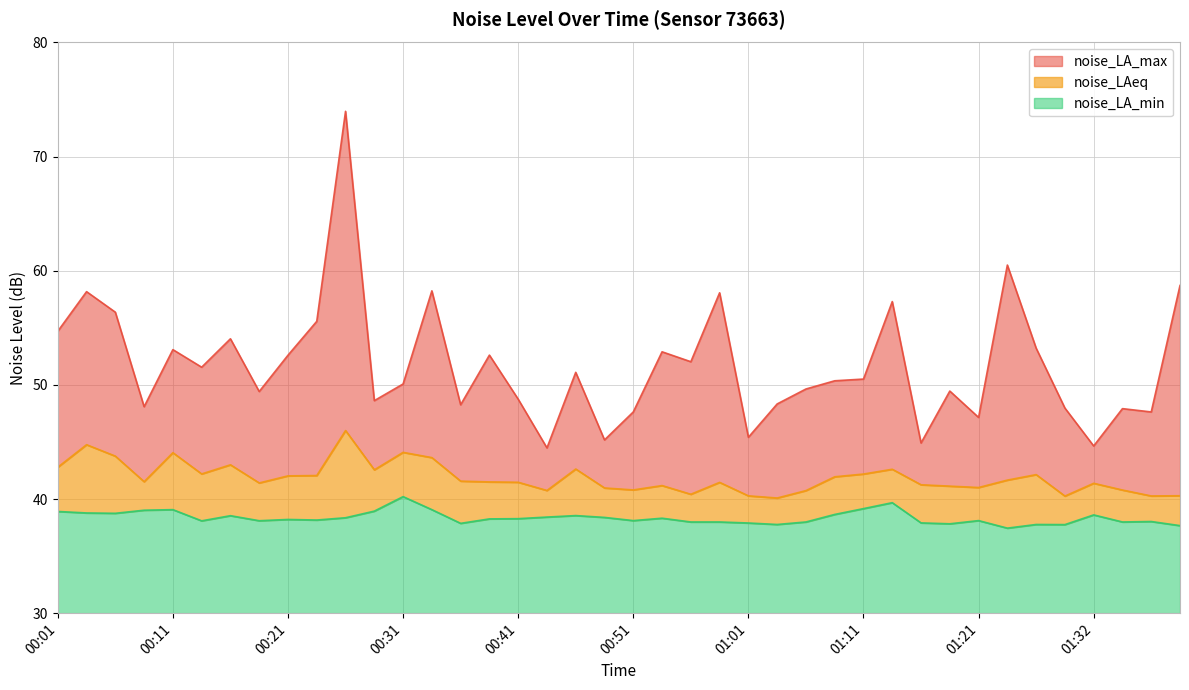

True or false: noise_LA_max and noise_LA_min cross at least once.

False